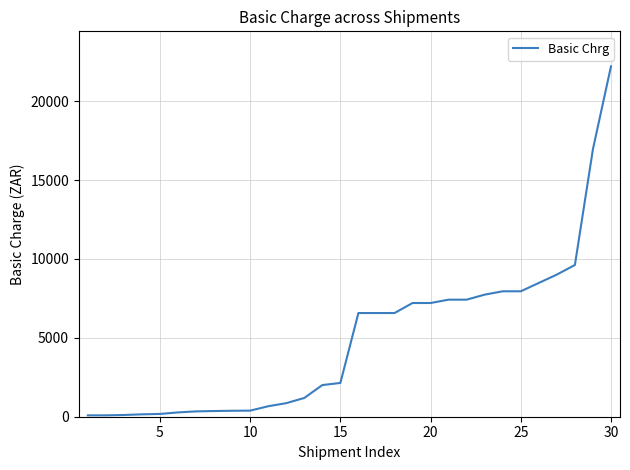

What is the difference between the maximum and minimum values?

22120.0